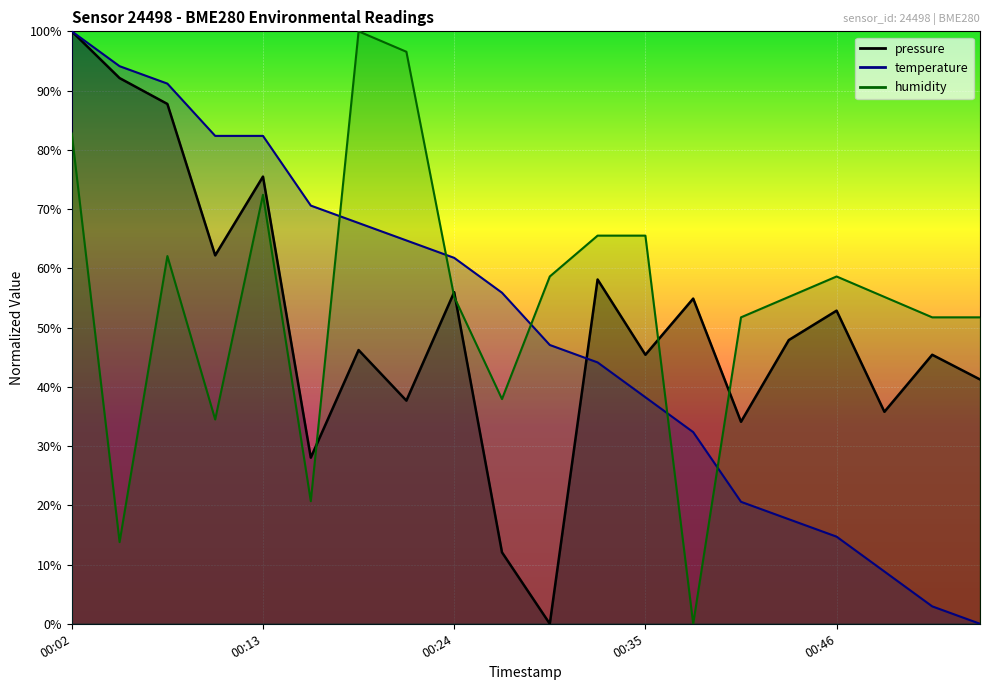

At which label does pressure reach its minimum?

2022-11-20T00:29:53